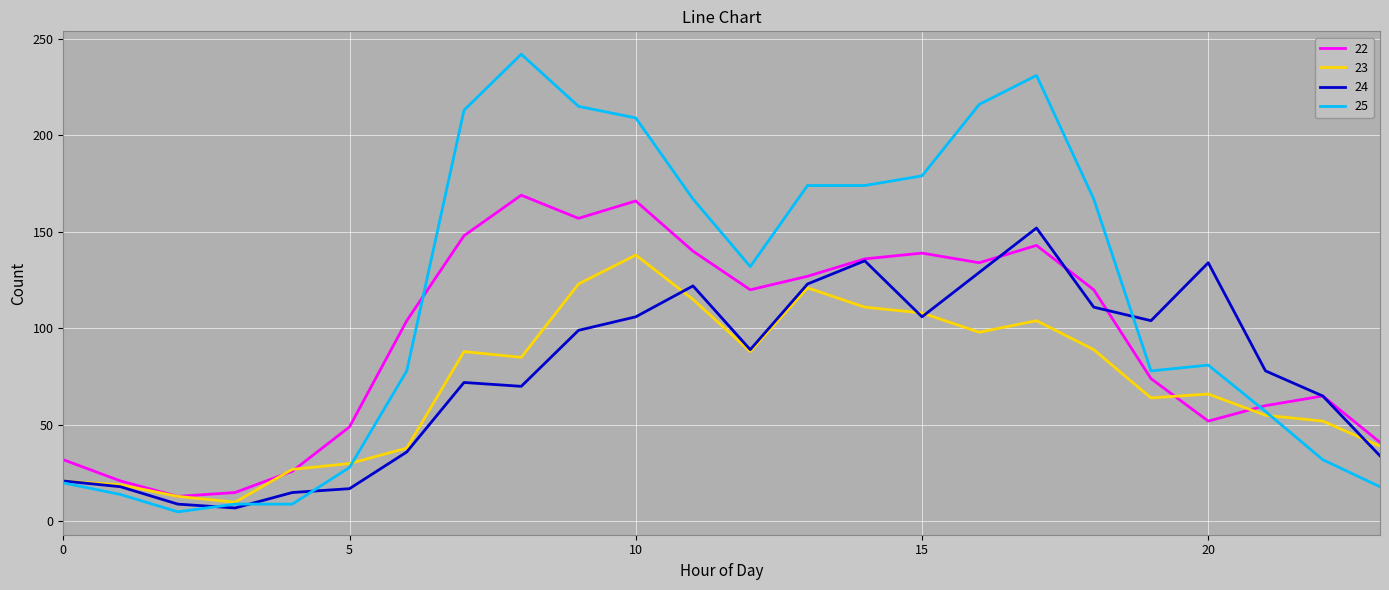

List the series in order of their peak value, lowest first.

23, 24, 22, 25